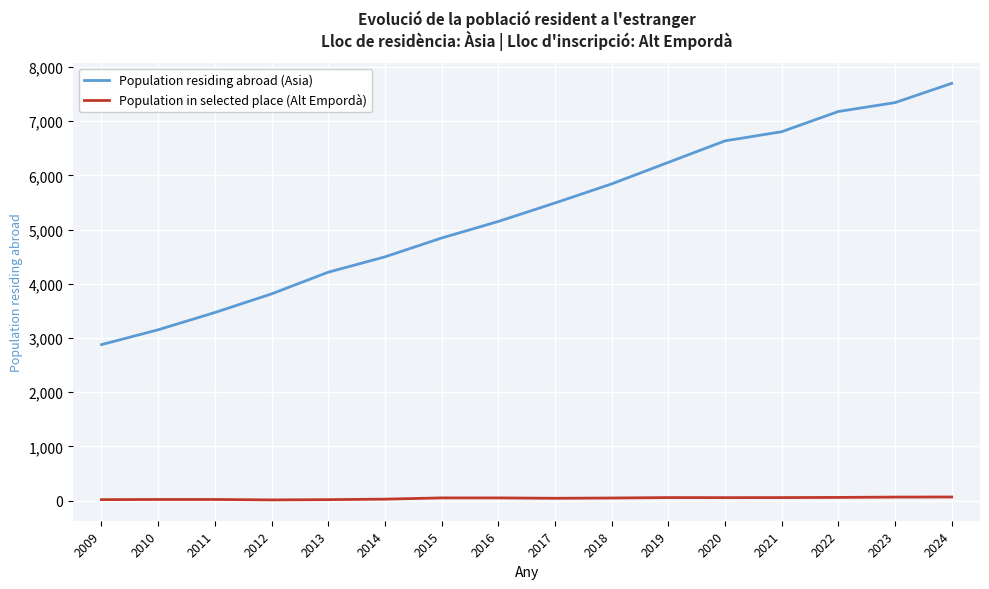

What is the minimum value for Population in selected place (Alt Empordà)?

13